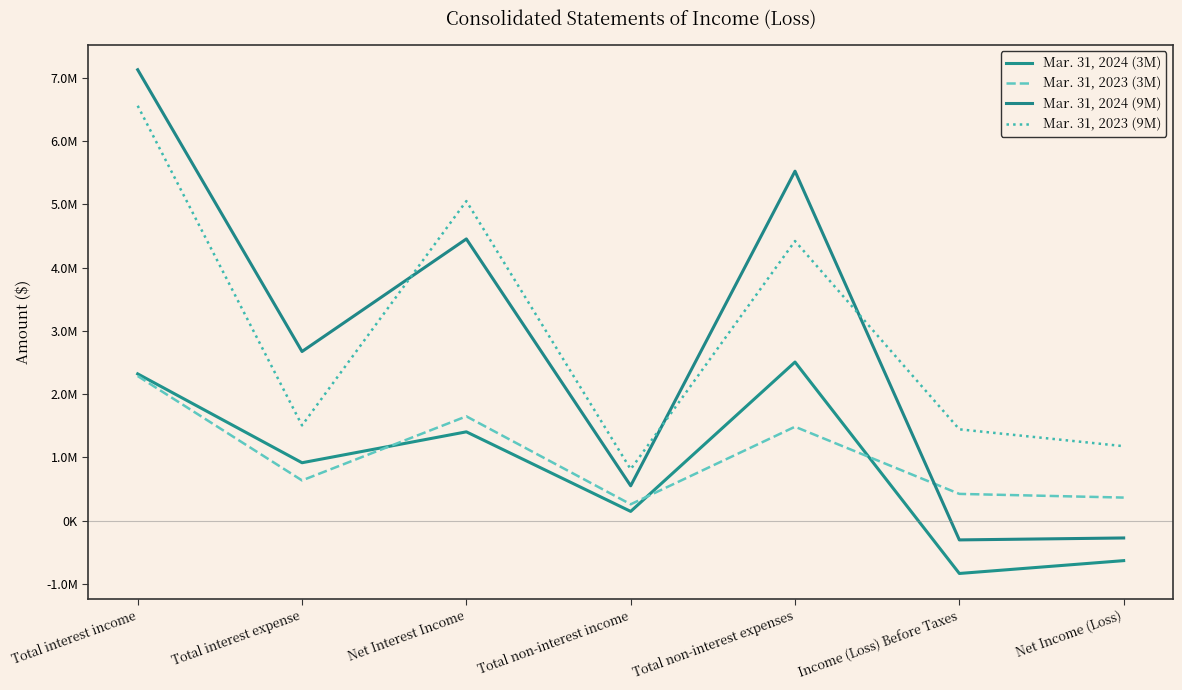

What is the label of the 3rd point from the left?

Net Interest Income